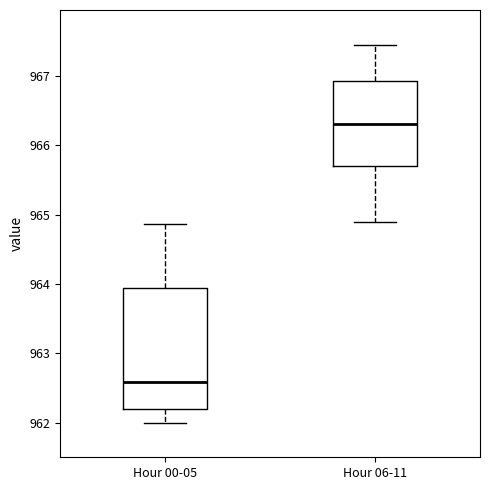

Reading left to right, read every box against the y-axis: the position of its median line, the range the box covers, and the ends of its whiskers. The values are not printed on the chart, so give them approximately, as read against the axis.

Hour 00-05: median 962.6, box 962.2 to 963.9, whiskers 962.0 to 964.9
Hour 06-11: median 966.3, box 965.7 to 966.9, whiskers 964.9 to 967.5